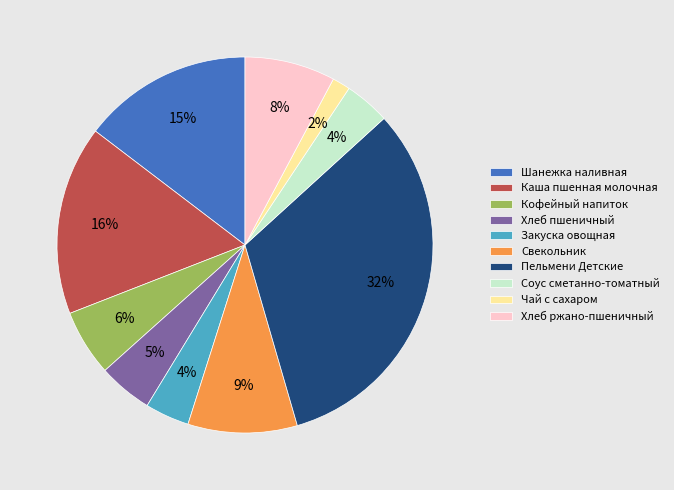

Is the sum of Хлеб ржано-пшеничный and Каша пшенная молочная greater than half?

No